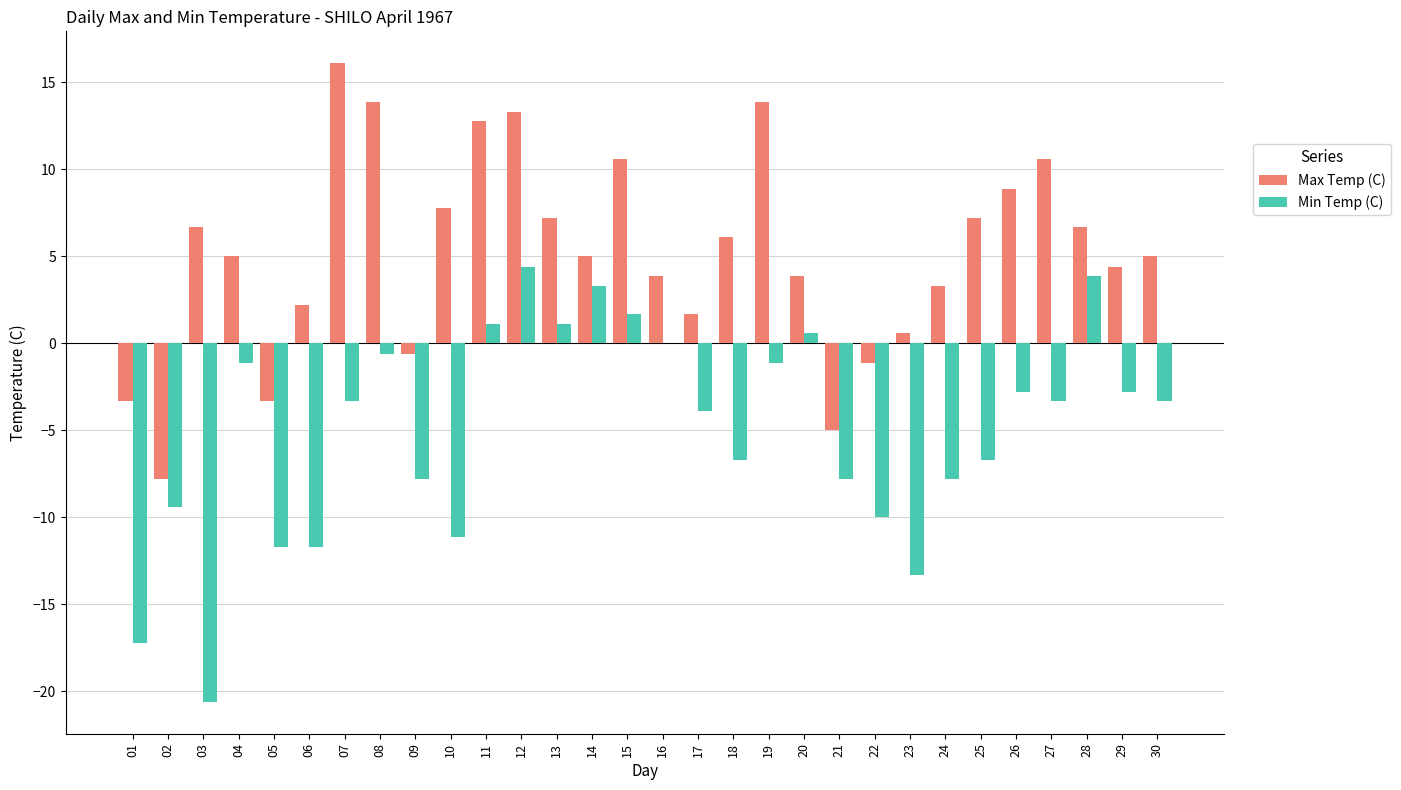

Which category has the highest value across all series?

07